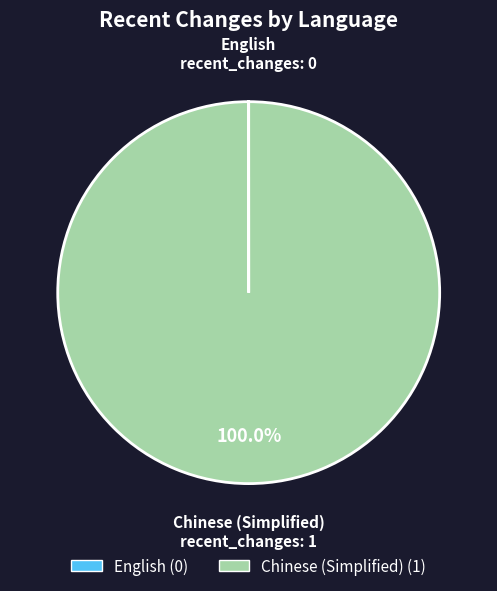

Does Chinese (Simplified) represent more than half of the total?

Yes